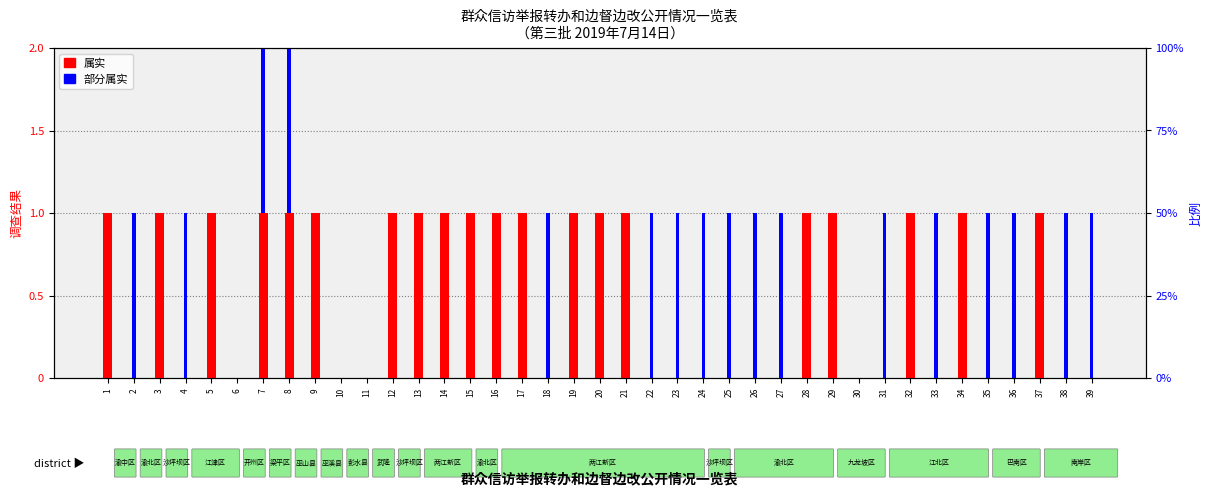

How many series are shown in this chart?

2